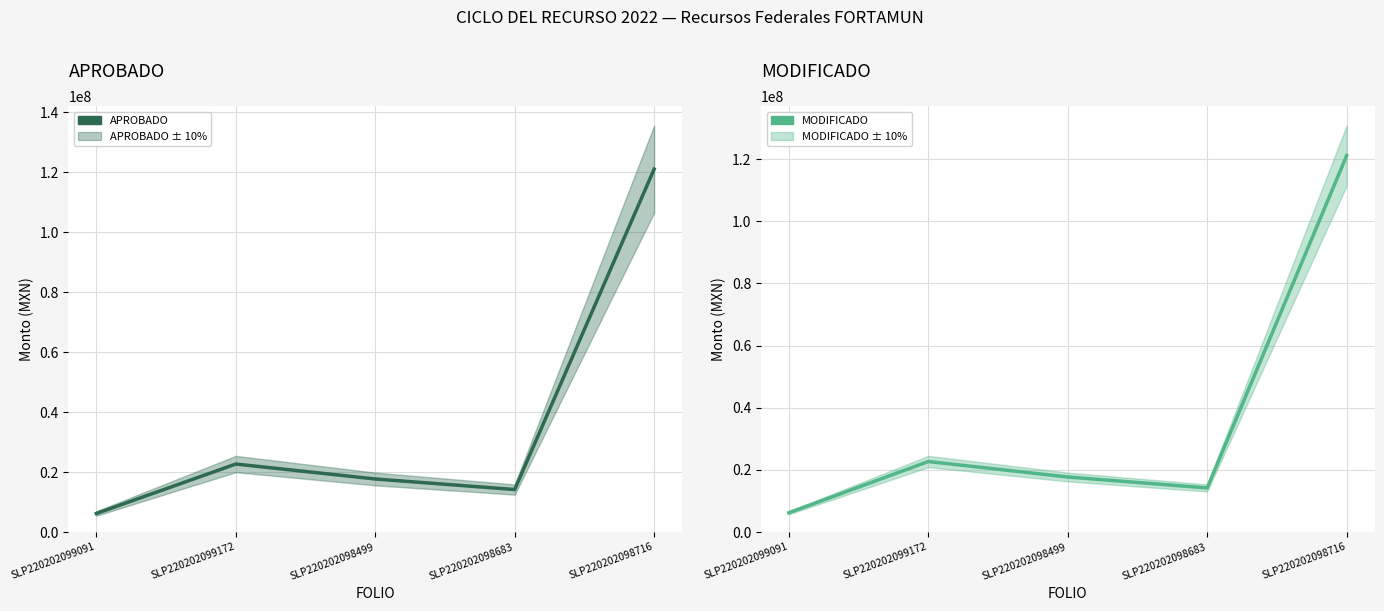

Reading right to left, extract all data points from this chart.

APROBADO: SLP220202098716=121094748.1	SLP220202098683=14186317.2	SLP220202098499=17709089.9	SLP220202099172=22693670.8	SLP220202099091=6200000.0
MODIFICADO: SLP220202098716=121094748.1	SLP220202098683=14186317.2	SLP220202098499=17709089.9	SLP220202099172=22693670.8	SLP220202099091=6200000.0